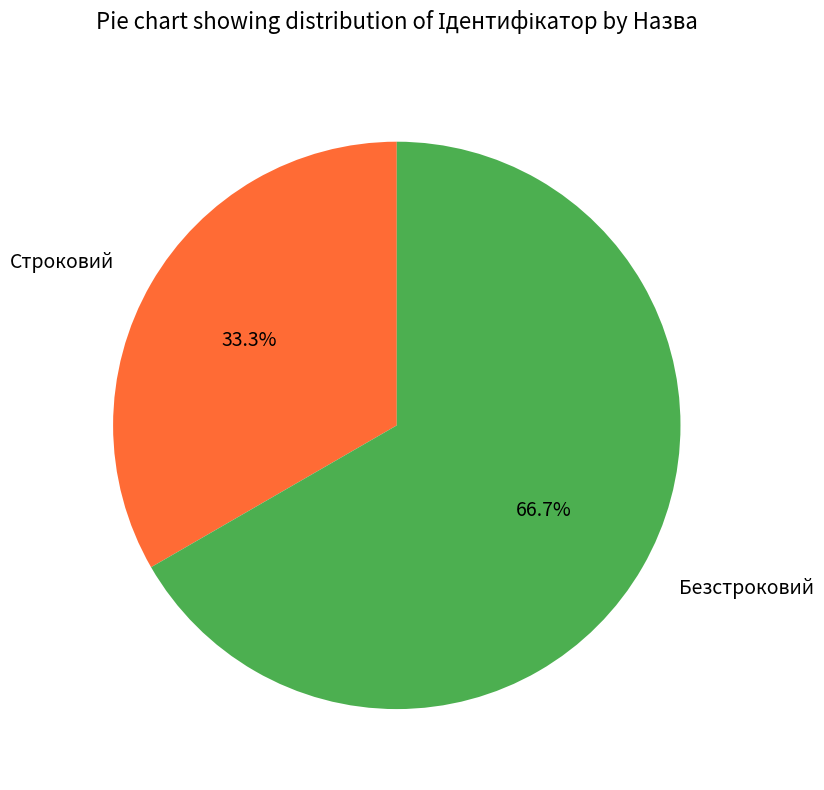

Approximately how many times larger is the value at Безстроковий compared to Строковий?

2.0